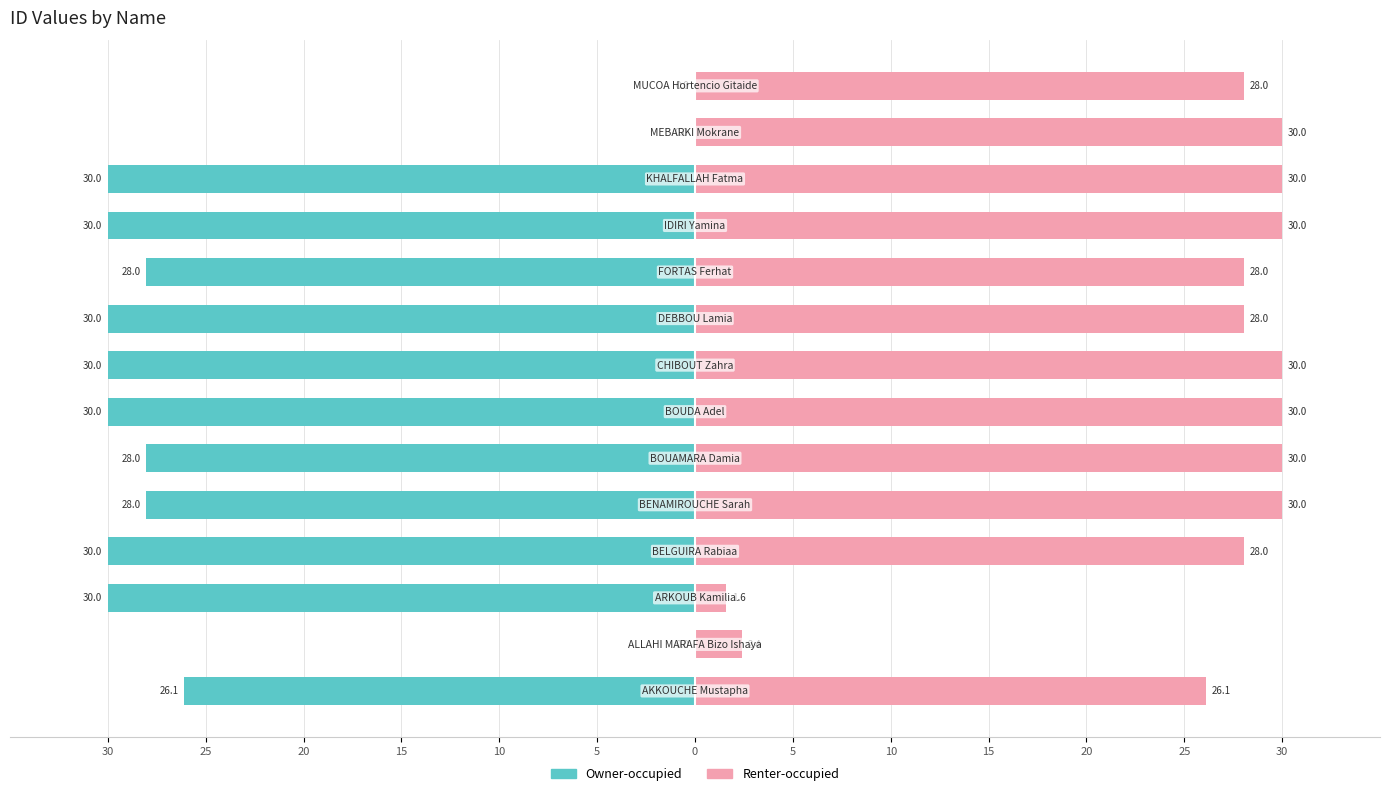

Reading left to right, what are all the values shown in this chart?

Owner-occupied: -26.1	-0.0	-30.0	-30.0	-28.0	-28.0	-30.0	-30.0	-30.0	-28.0	-30.0	-30.0	-0.0	-0.0
Renter-occupied: 26.1	2.4	1.6	28.0	30.0	30.0	30.0	30.0	28.0	28.0	30.0	30.0	30.0	28.0